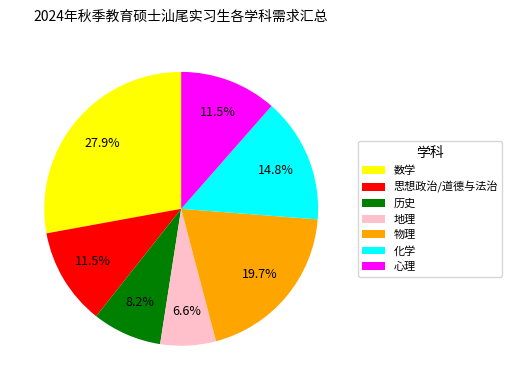

How many segments does this pie chart have?

7